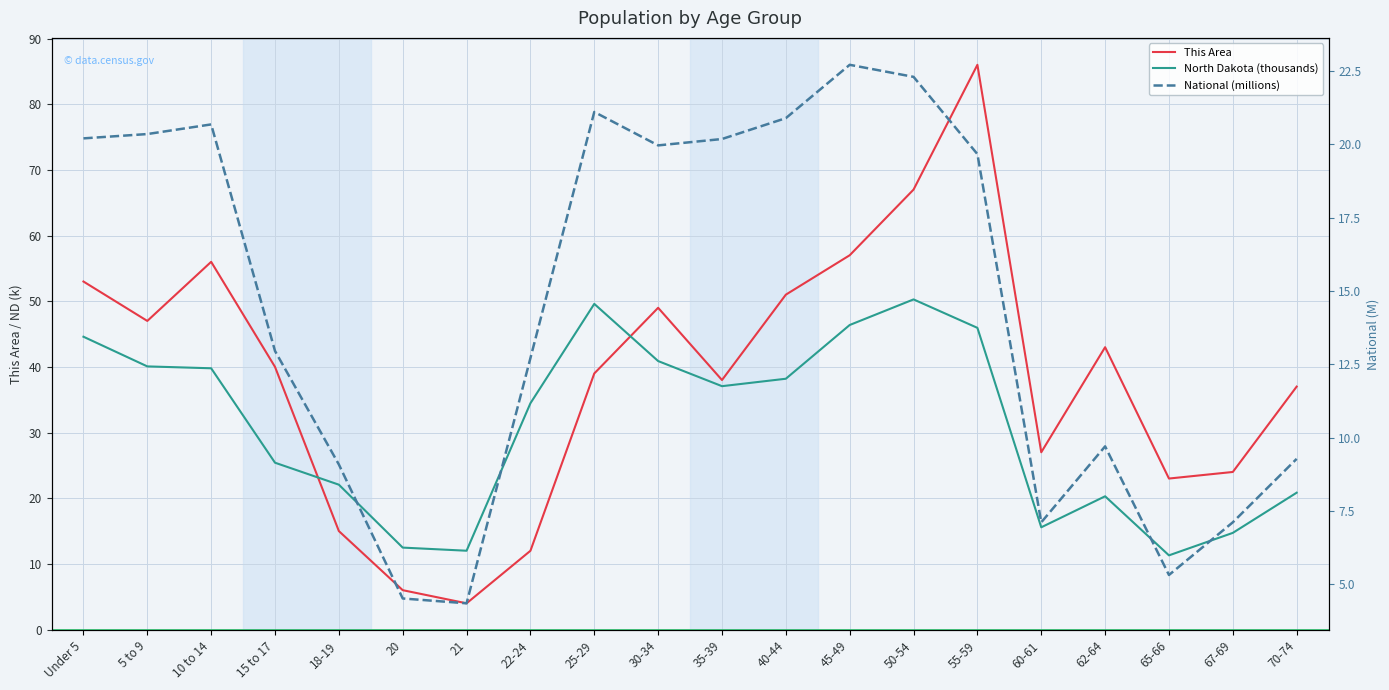

What is the difference between the This Area values at 15 to 17 and 10 to 14?

16.0